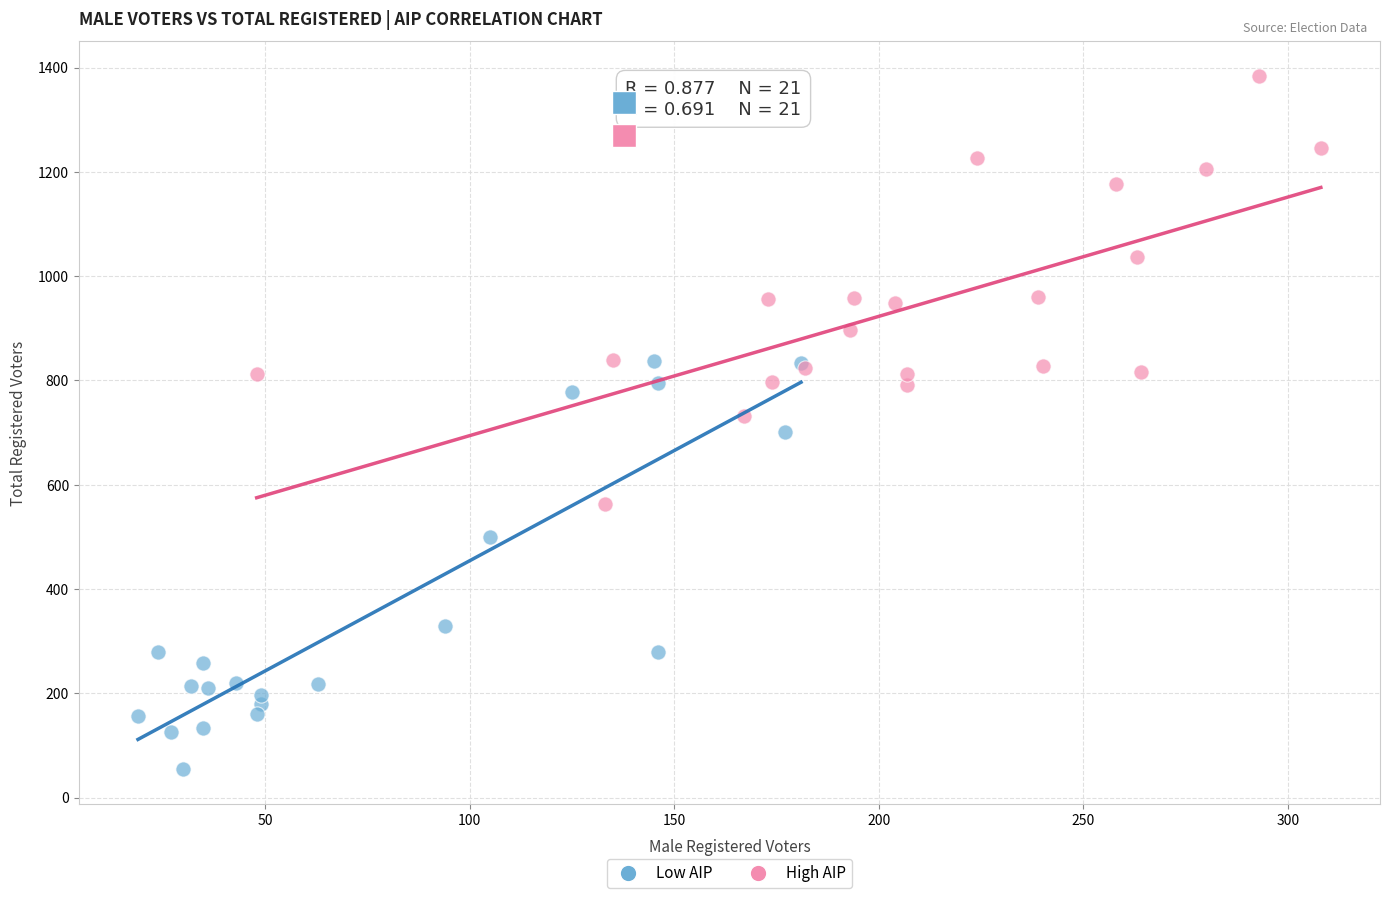

Which series reaches the maximum Y coordinate?

High AIP